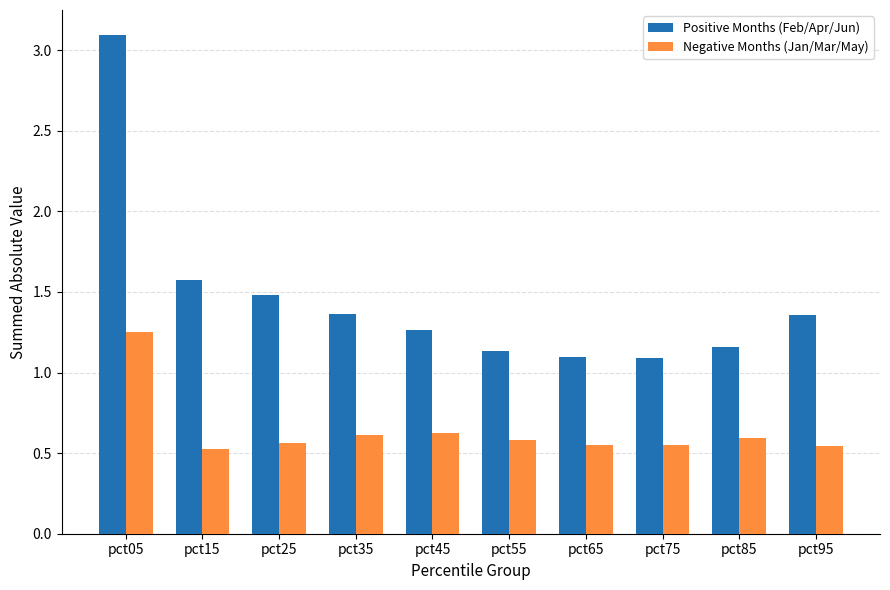

List the labels in order of Negative Months (Jan/Mar/May) value, largest first.

pct05, pct45, pct35, pct85, pct55, pct25, pct65, pct75, pct95, pct15